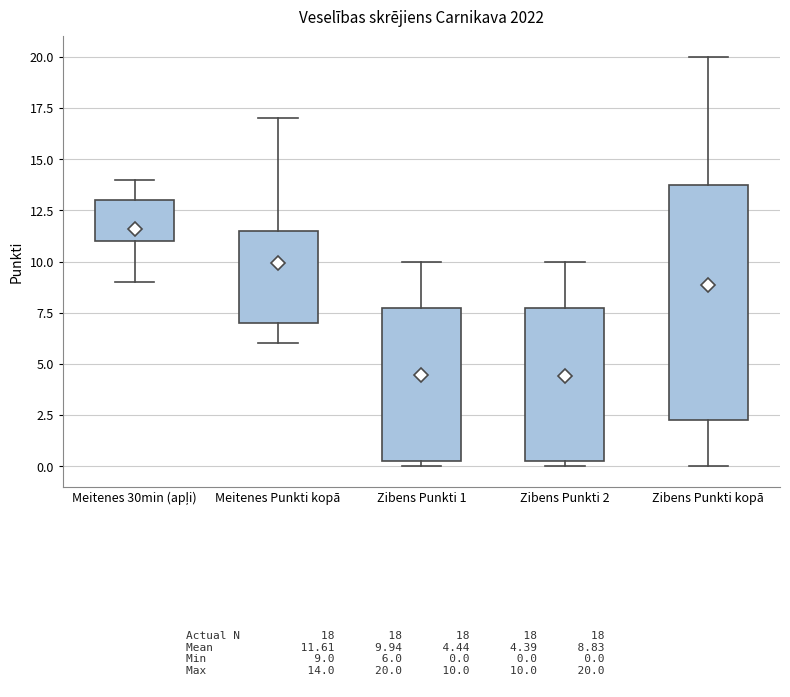

Where does the median line of the box for Meitenes Punkti kopā sit on the y-axis? The values are not printed on the chart, so give them approximately, as read against the axis.

9.0